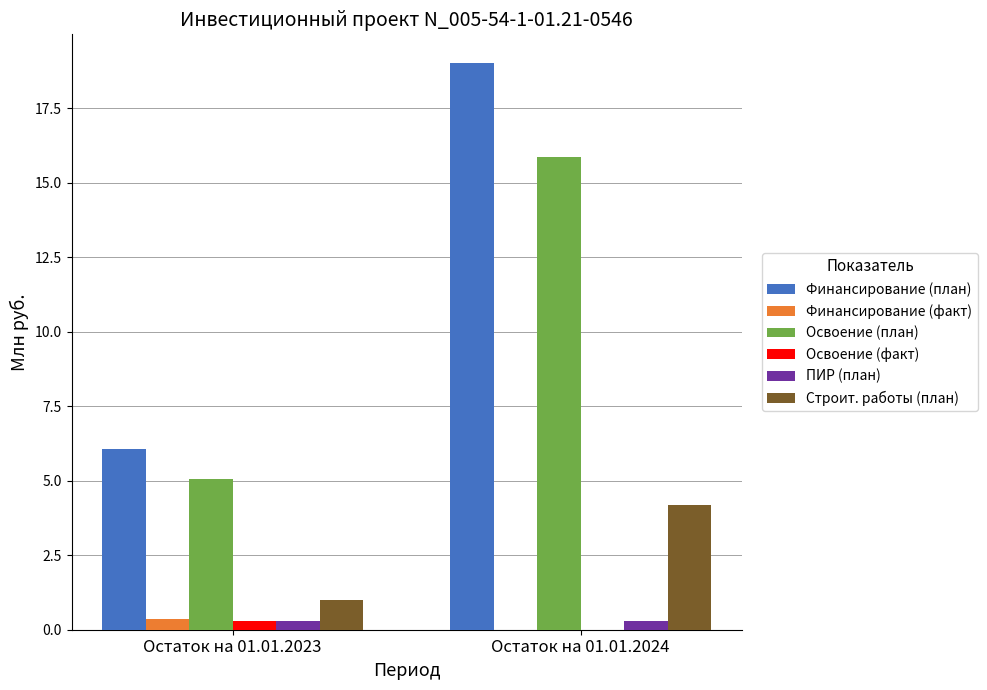

How many data points in Строит. работы (план) are above 4?

1